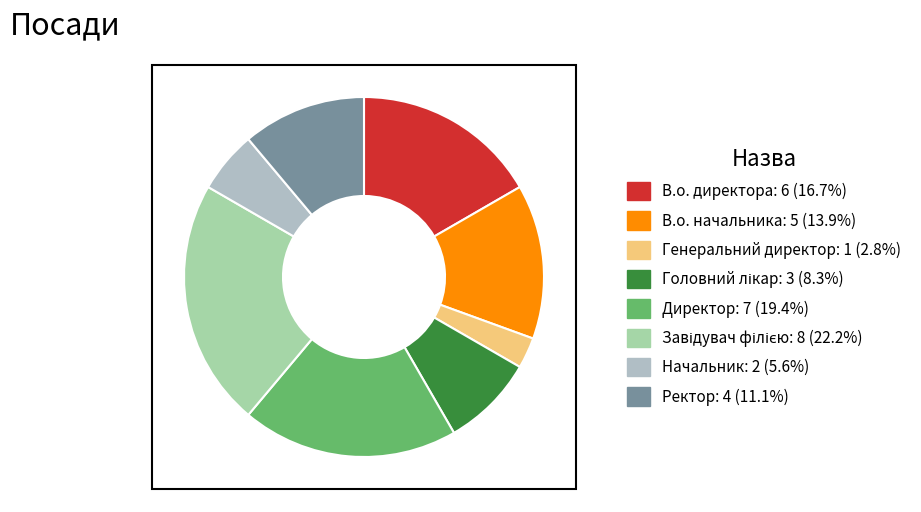

To the nearest percent, what percentage of the pie is Головний лікар?

8%